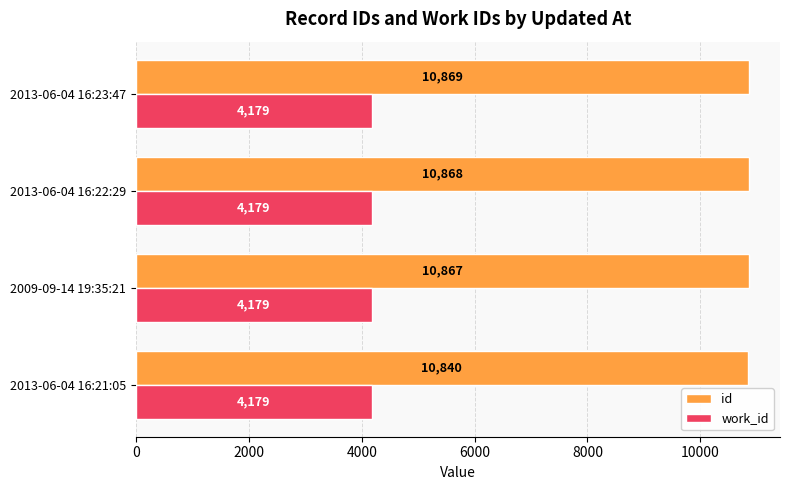

What is the sum of all id values?

43444